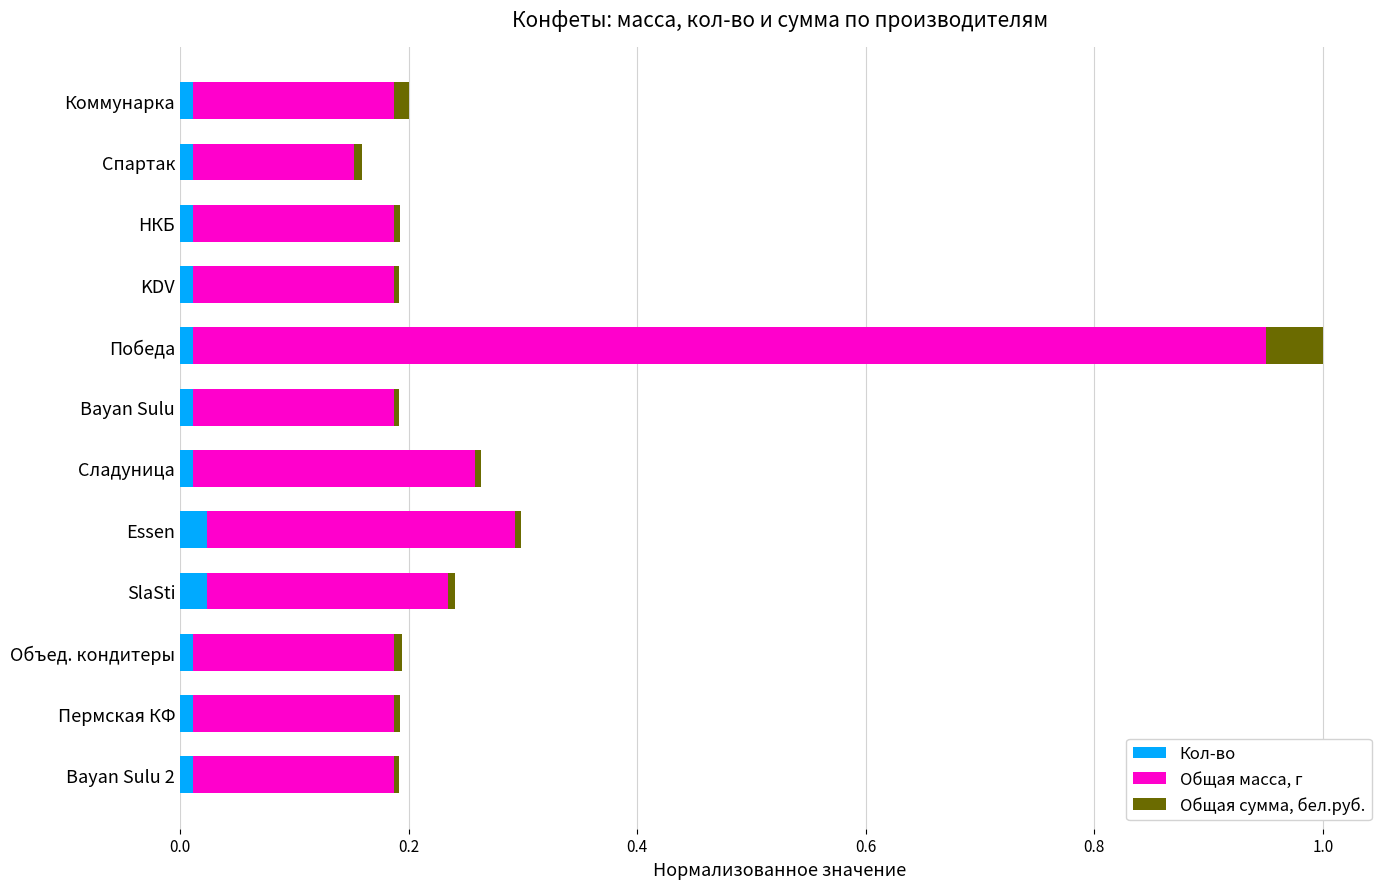

Count the number of categories in the chart.

12